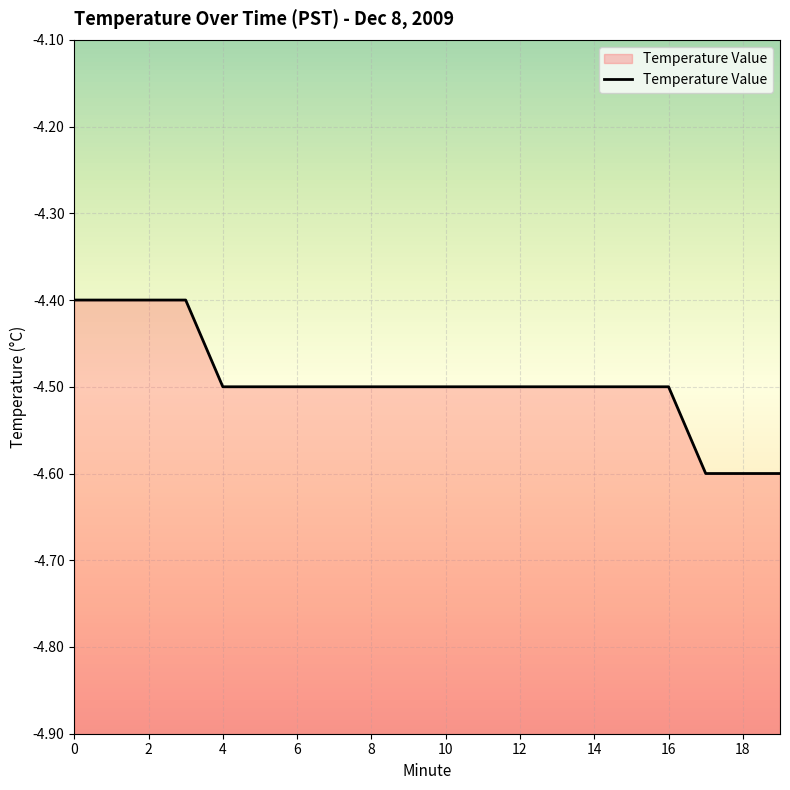

What is the change in value from 1 to 14?

-0.1